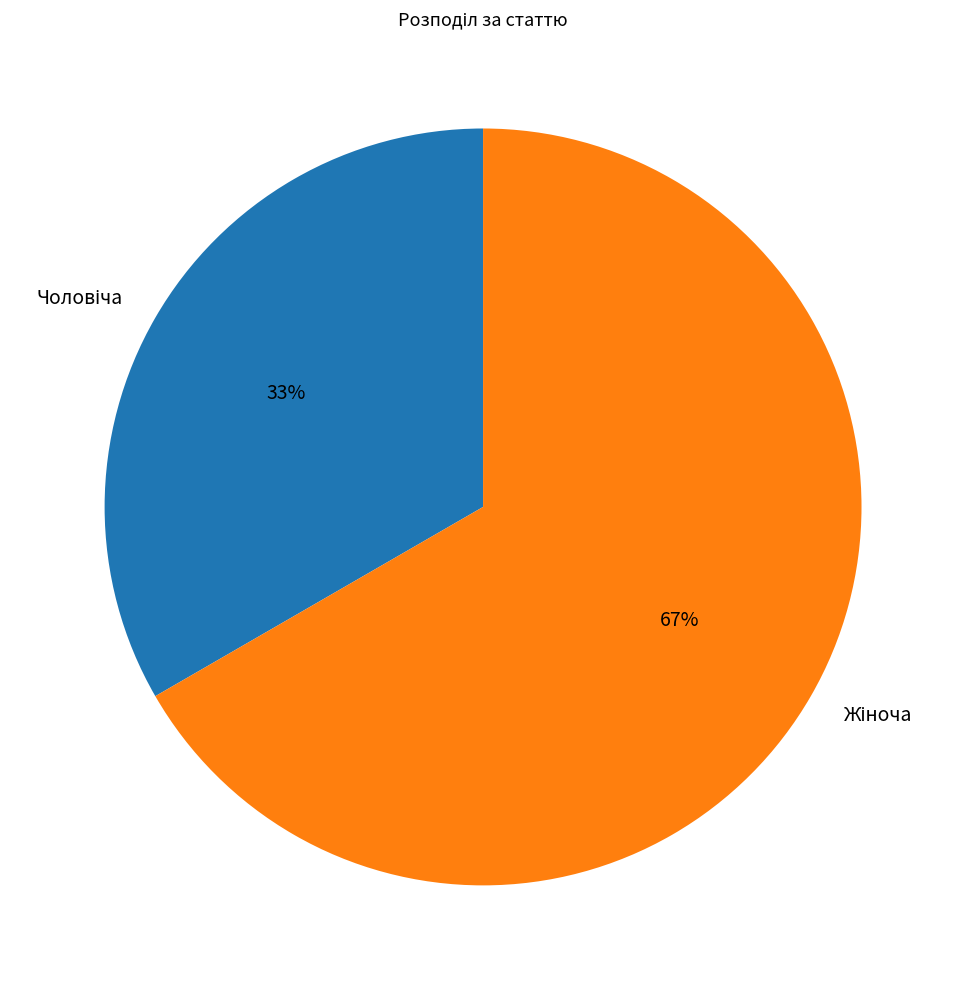

To the nearest percent, what is the average slice percentage?

50%